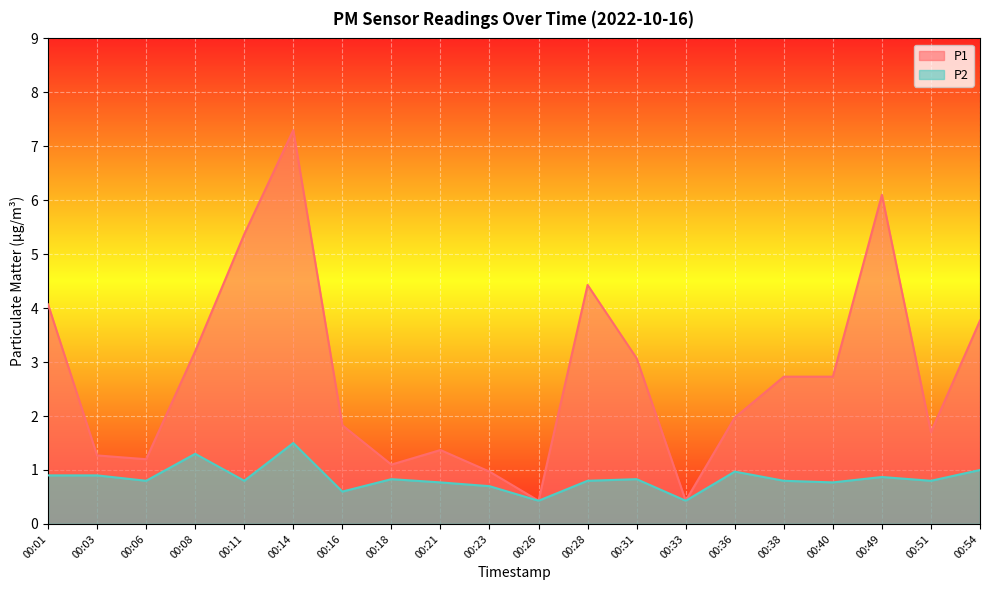

What is the greatest value displayed?

7.3